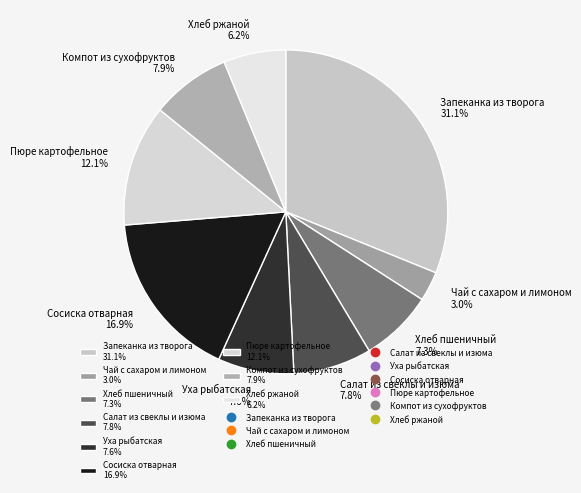

How much of the chart is everything except Запеканка из творога?

68.9%